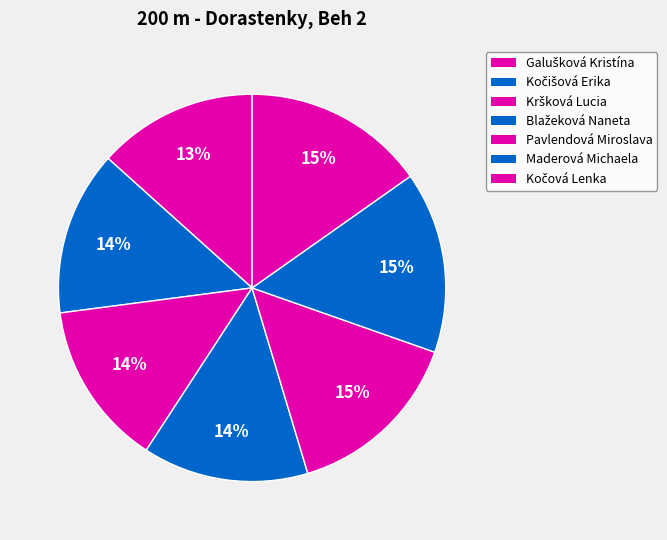

The Maderová Michaela slice represents 15% of the pie. True or false?

True